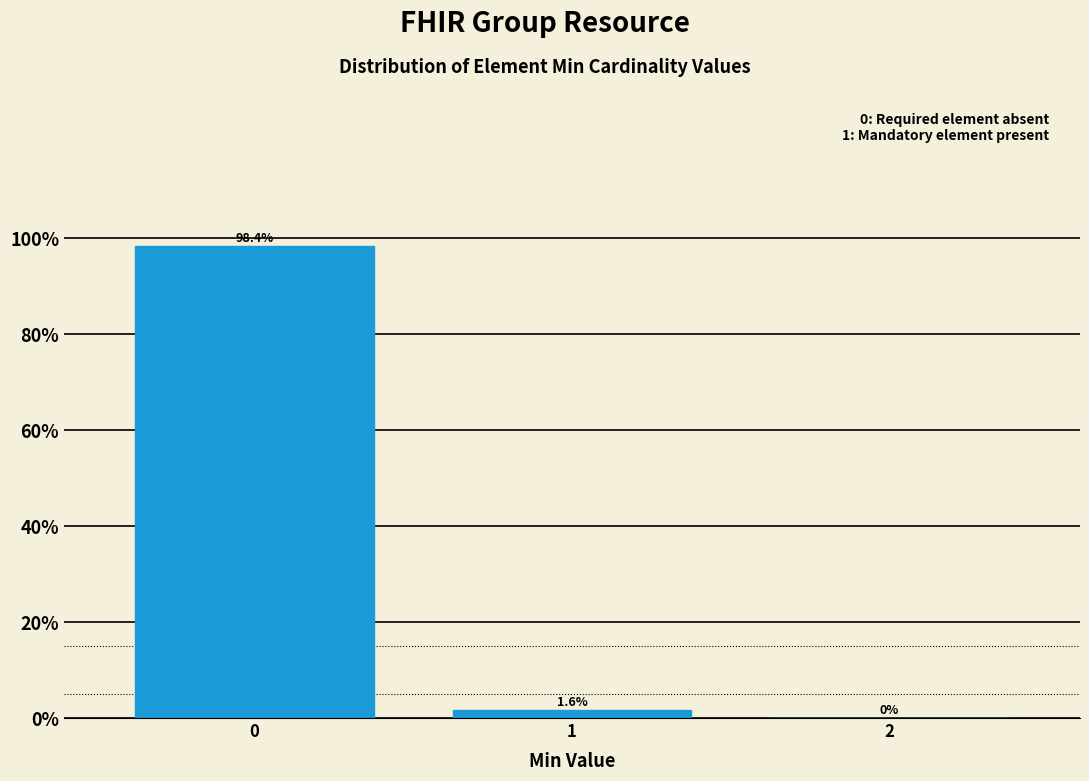

Reading left to right, transcribe all the data shown in this chart.

0=98.4	1=1.6	2=0.0